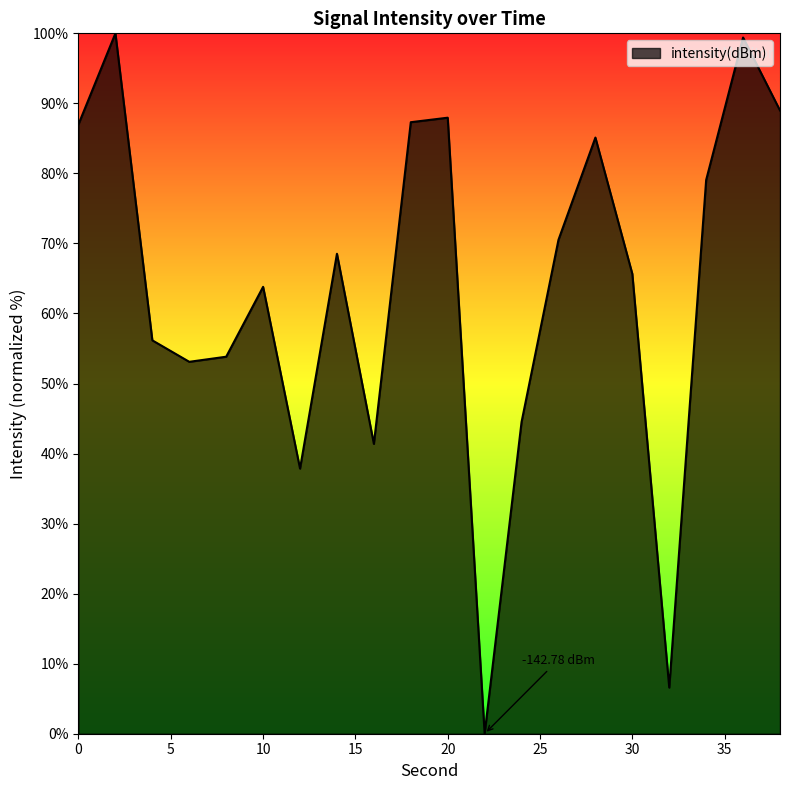

How many lines are shown in the chart?

1